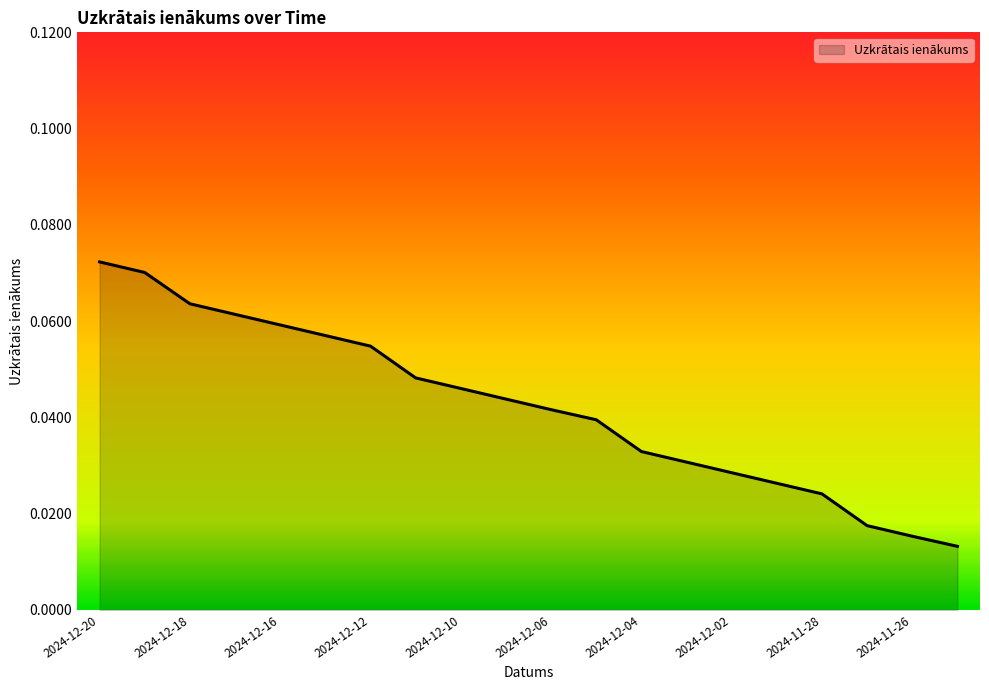

Which category has the highest value across all series?

2024-12-20